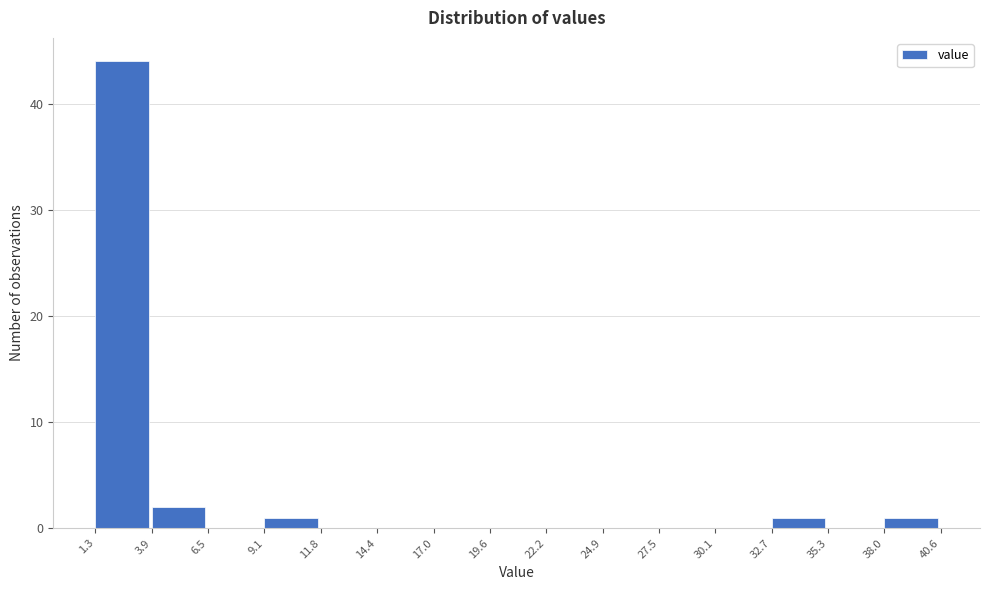

Reading left to right, transcribe this chart: for each bar, give the range it covers on the x-axis and its height. The values are not printed on the chart, so give them approximately, as read against the axis.

1.3 to 3.9: 44
3.9 to 6.5: 2
6.5 to 9.1: 0
9.1 to 11.8: 1
11.8 to 14.4: 0
14.4 to 17.0: 0
17.0 to 19.6: 0
19.6 to 22.2: 0
22.2 to 24.9: 0
24.9 to 27.5: 0
27.5 to 30.1: 0
30.1 to 32.7: 0
32.7 to 35.3: 1
35.3 to 38.0: 0
38.0 to 40.6: 1